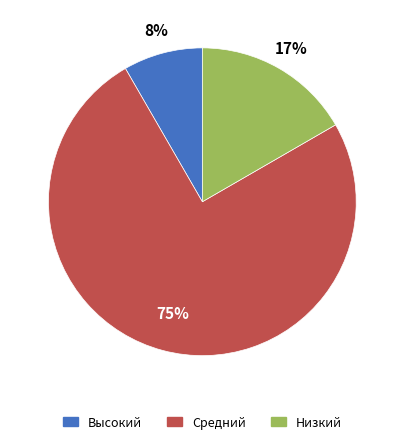

Between Средний and Высокий, which is larger?

Средний